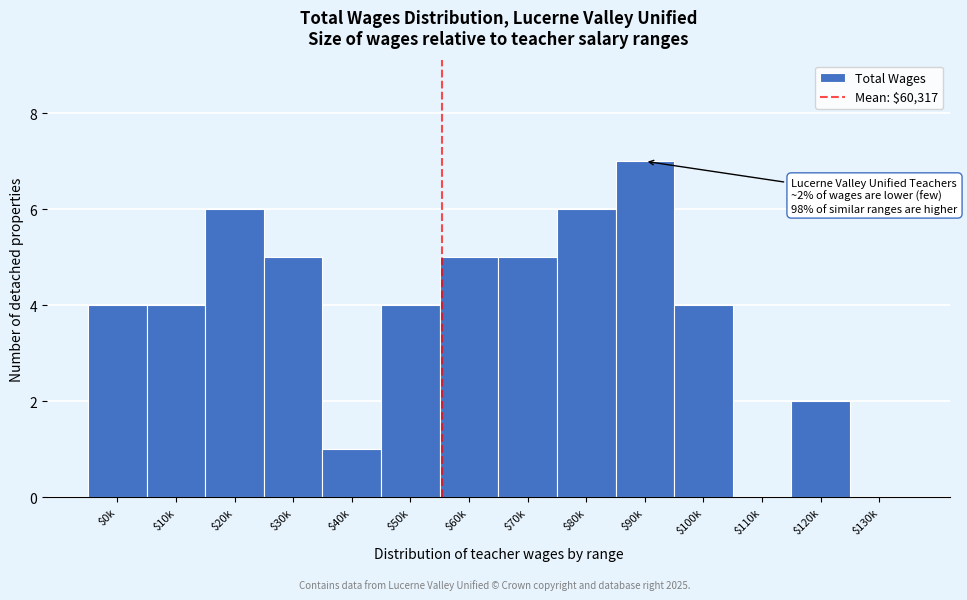

Read the value at $20k.

6